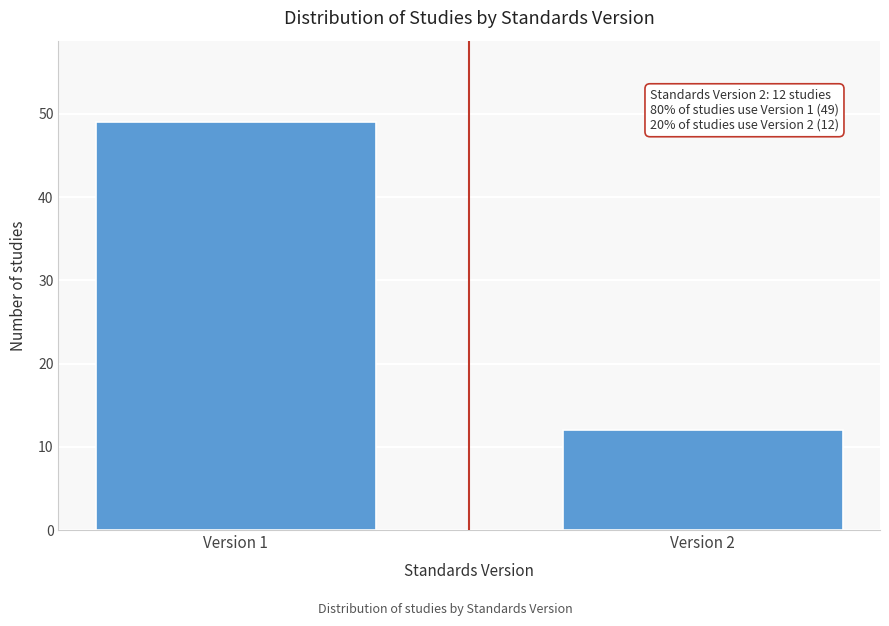

Reading left to right, what are all the values shown in this chart?

49	12